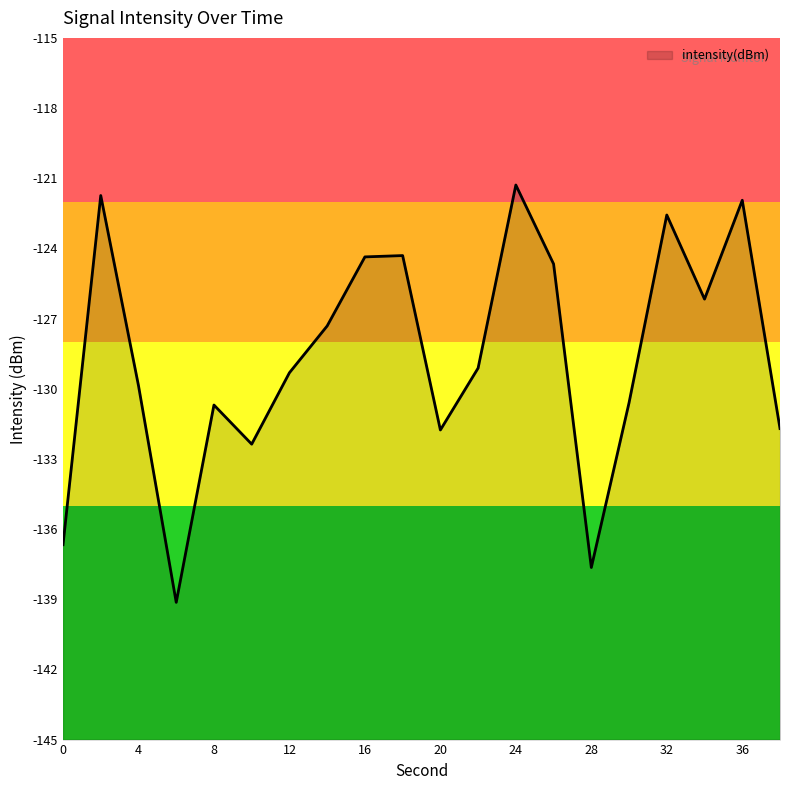

How many data points are less than -129?

11